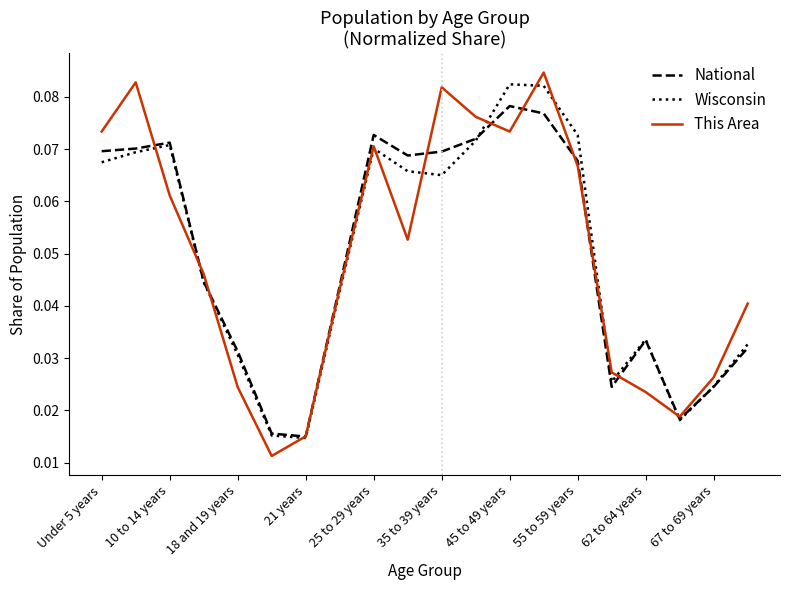

Which series has the largest range (max minus min)?

This Area